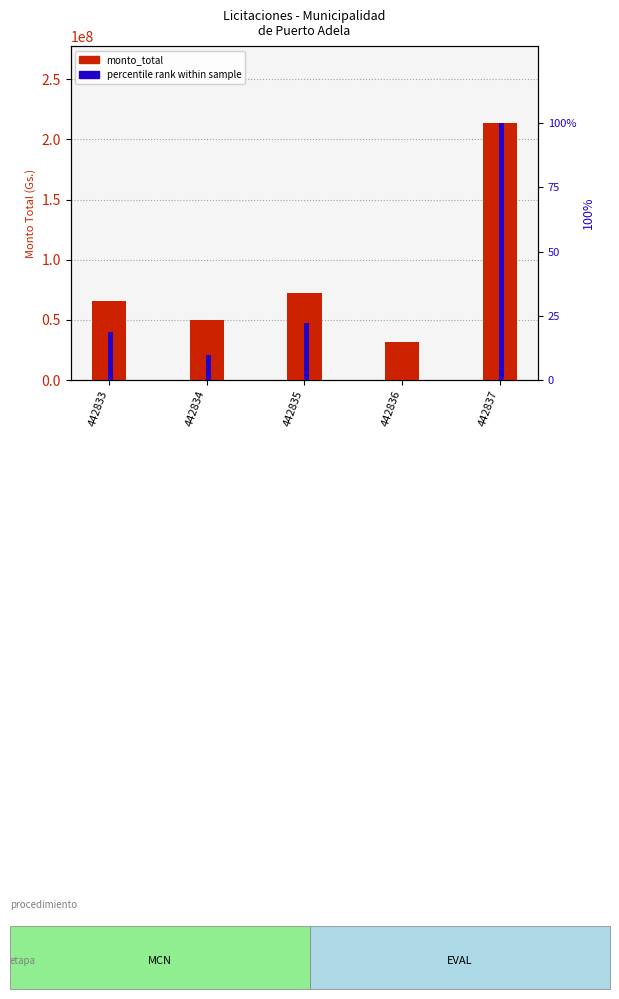

Between 442834 and 442837, which series saw the biggest shift?

percentile rank within sample